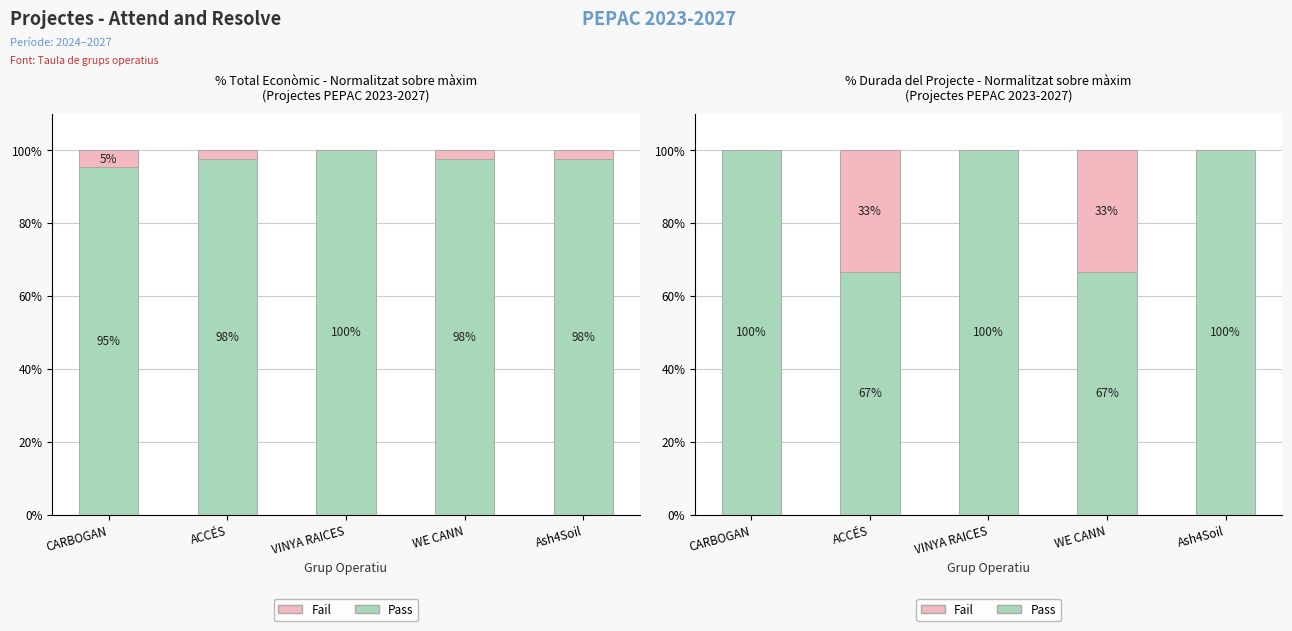

What is the greatest value displayed?

100.0